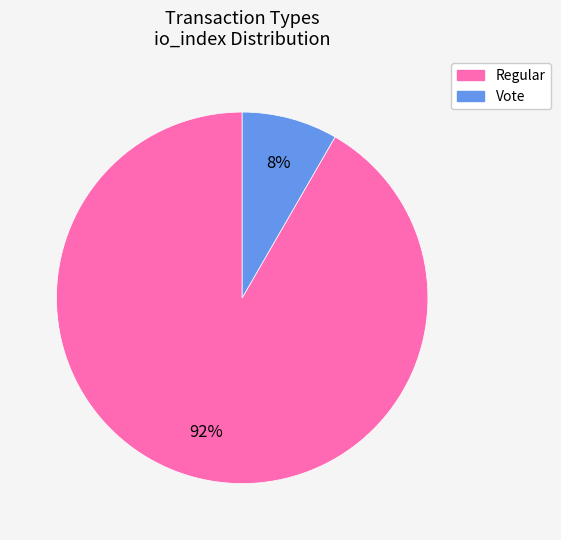

Is the sum of Regular and Vote greater than half?

Yes